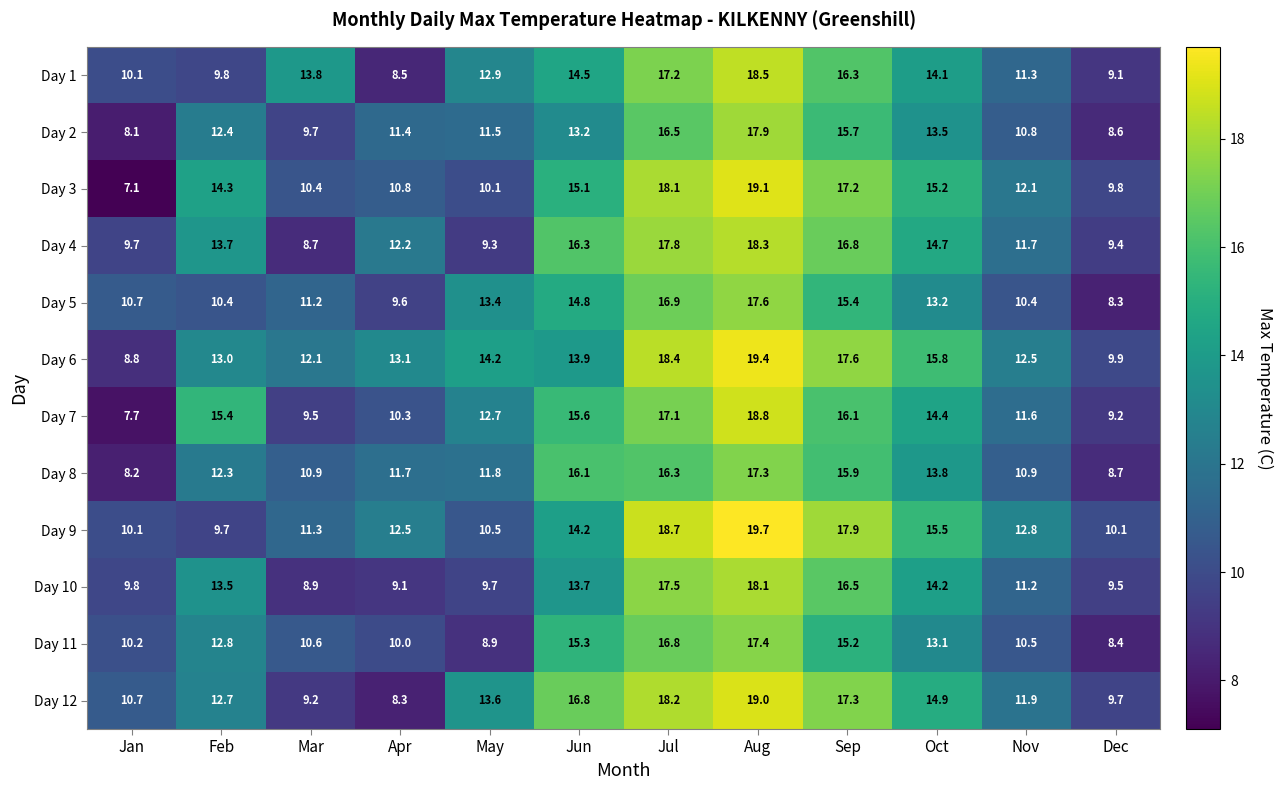

What is the average value of the Day 4 series?

13.2